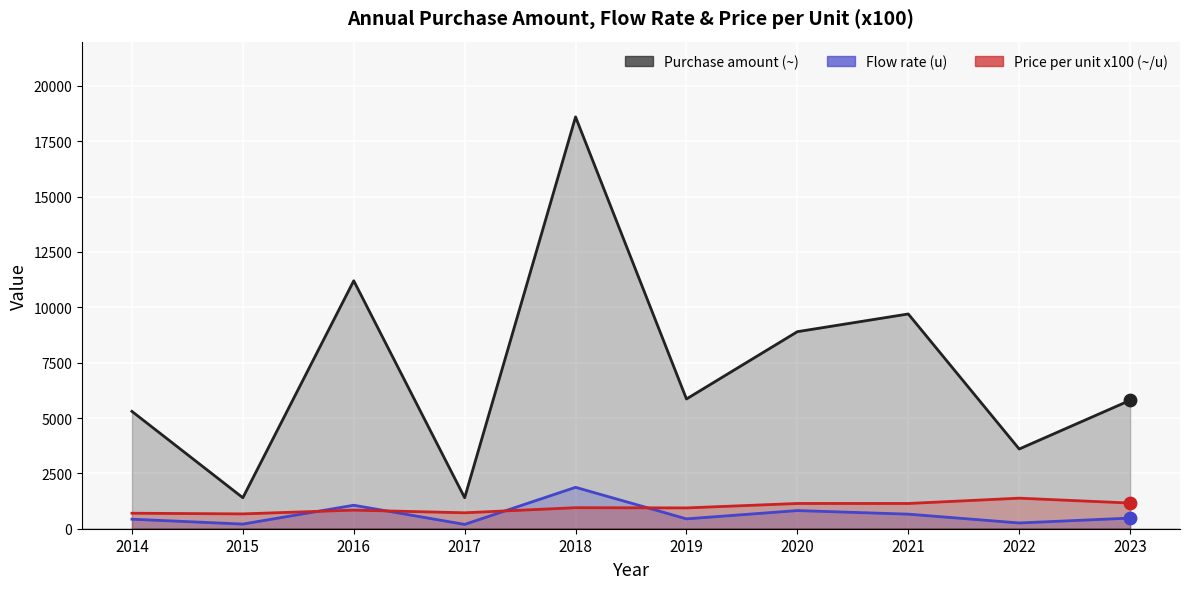

Which series contains the highest Y value?

Purchase amount (~)